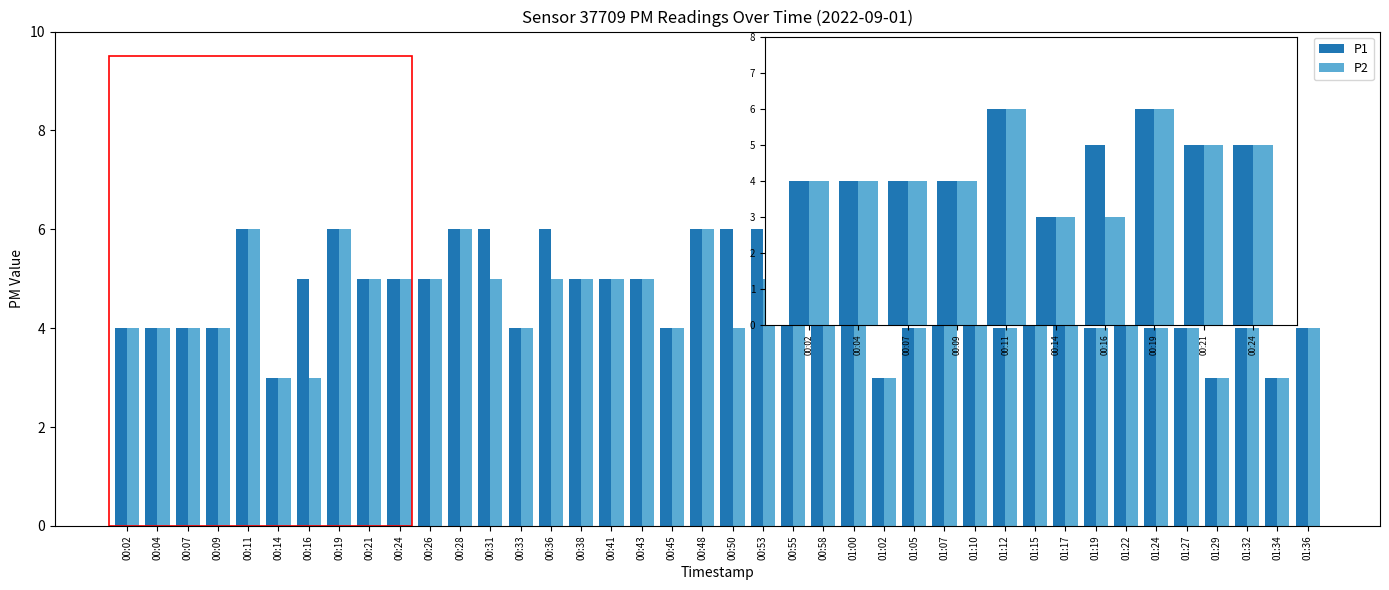

Between 00:02 and 00:19, which series saw the biggest shift?

P1